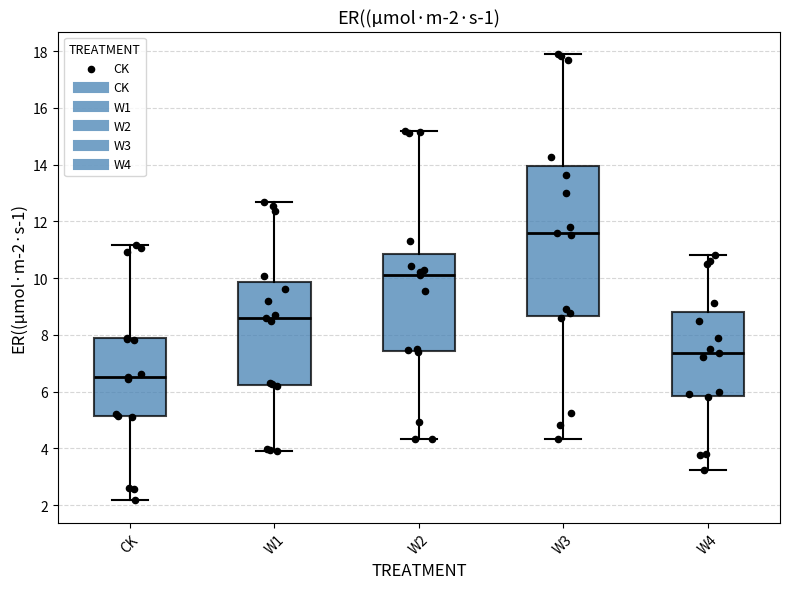

Which box is the tallest, from its lower edge to its upper edge?

W3